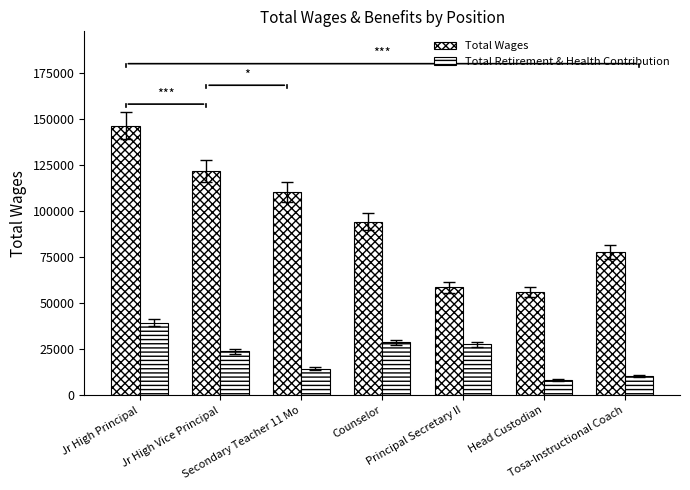

How many distinct data groups are displayed?

2